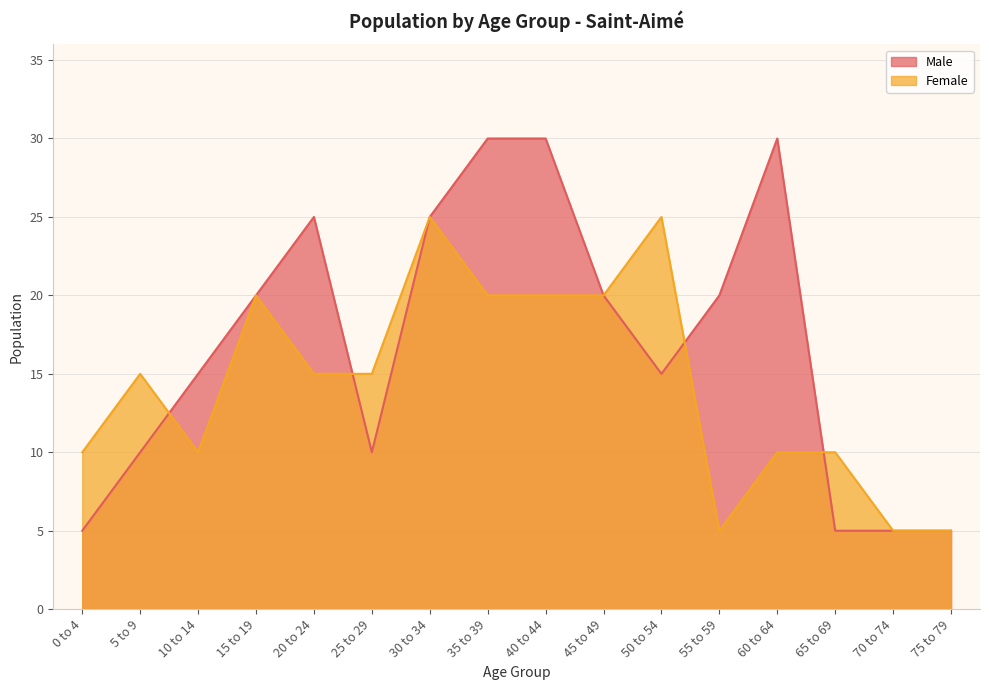

True or false: Female and Male cross at least once.

True